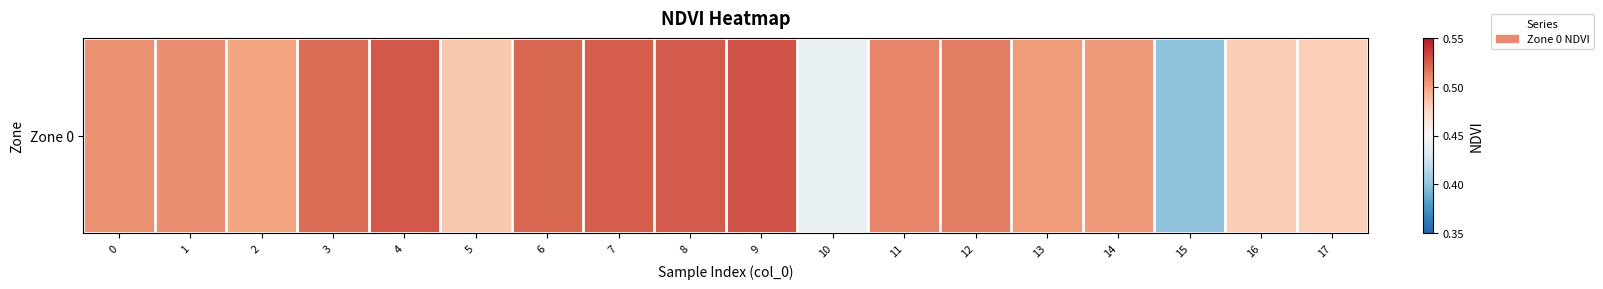

What is the difference between the maximum and minimum values?

0.1